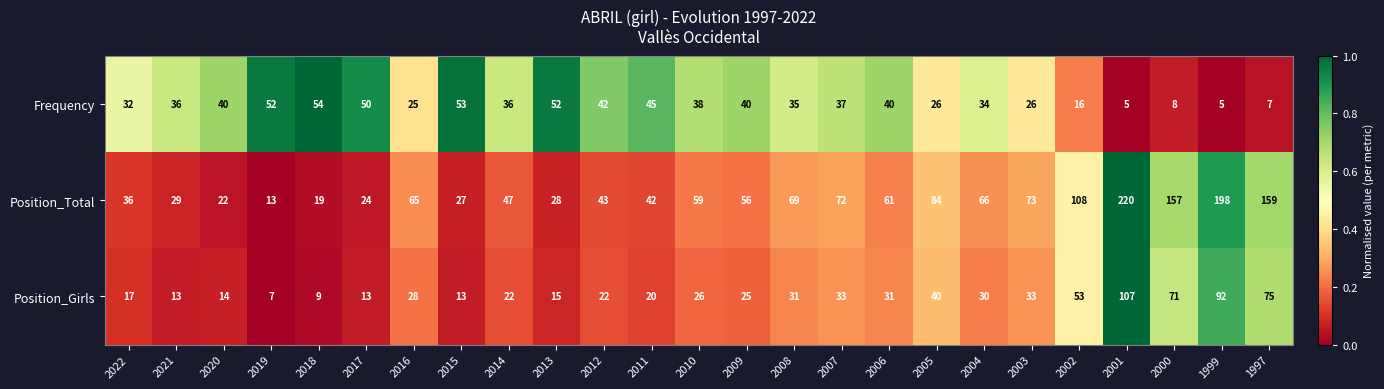

What is the sum of the Position_Girls values at 2014 and 2022?

39